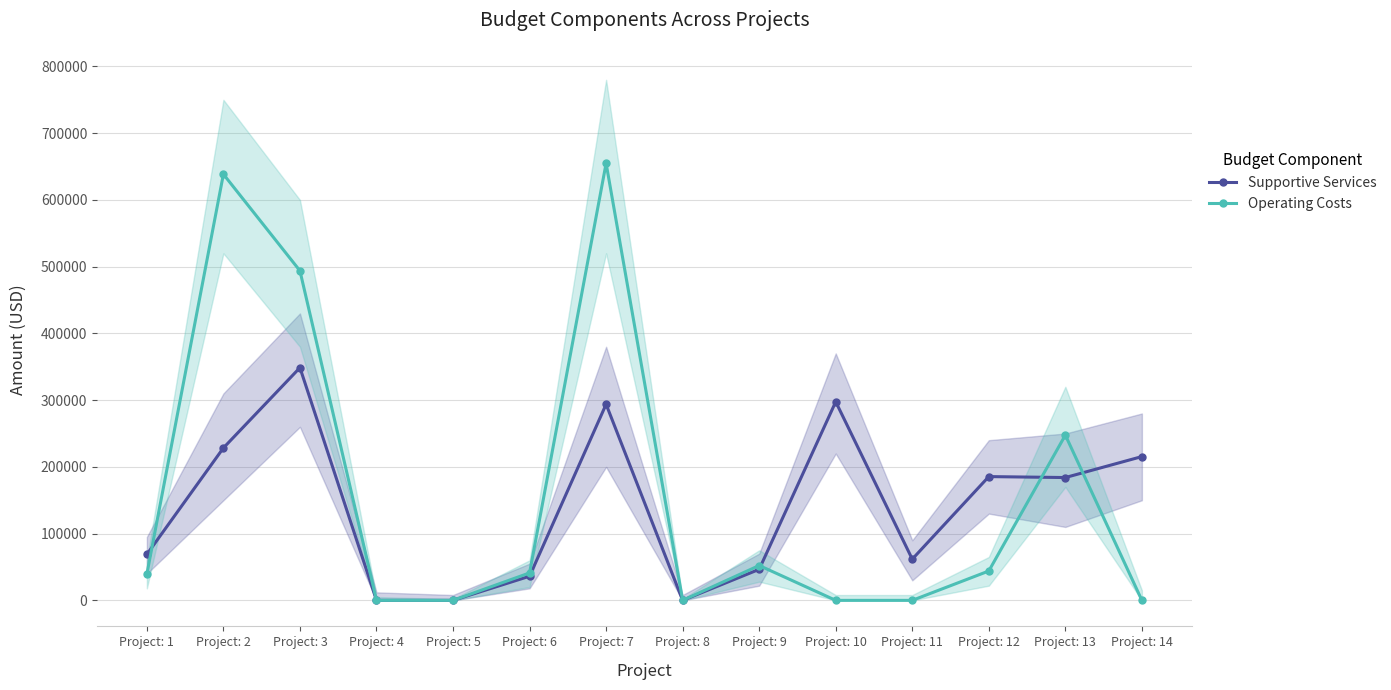

Reading left to right, extract all data points from this chart.

Supportive Services: 68908	228395	348665	0	0	36153	293834	0	46490	297579	61746	185456	184028	215443
Operating Costs: 39397	638548	493838	0	0	41123	654893	0	52217	0	0	44000	247620	0